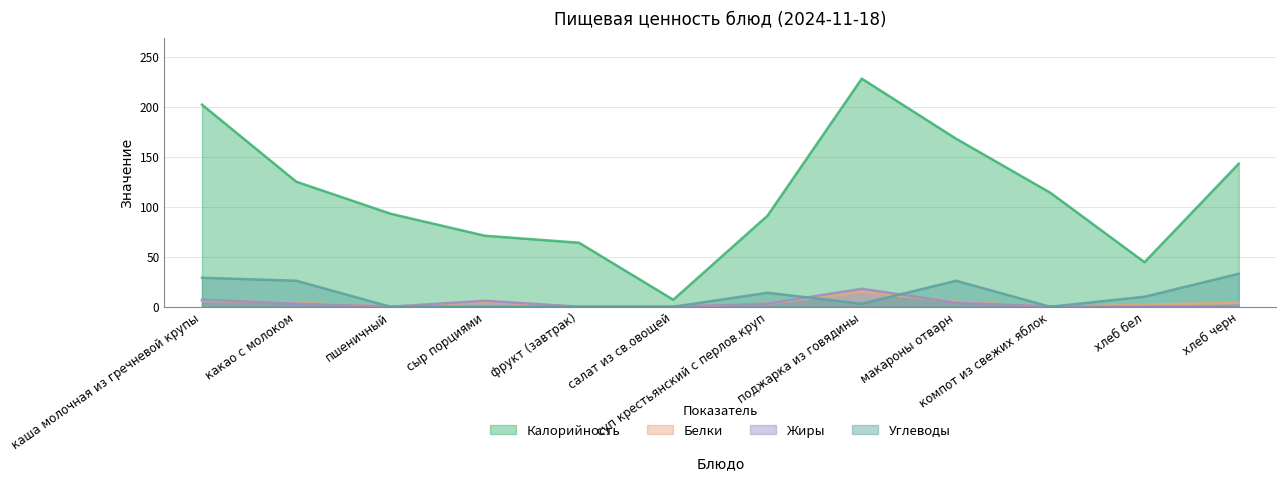

What is the difference between the maximum and minimum values in the Углеводы series?

33.0